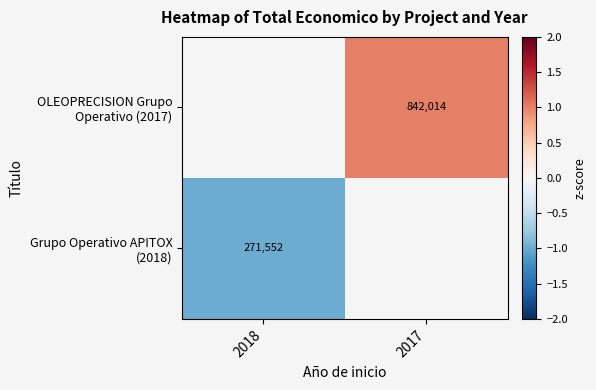

At which label is Grupo Operativo APITOX (2018) closest to -1?

2018